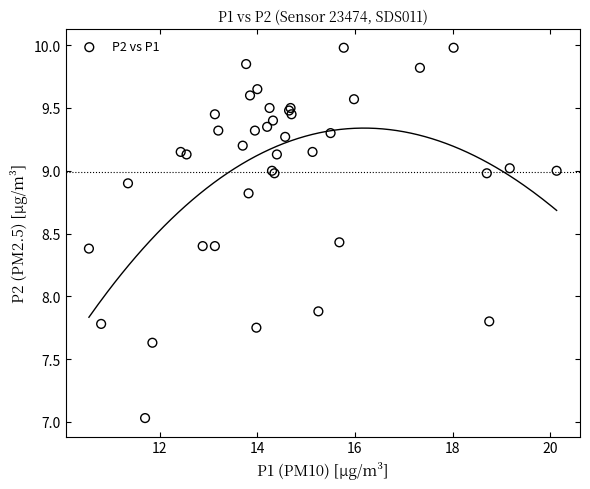

What Y value in the scatter plot is closest to 8?

7.9